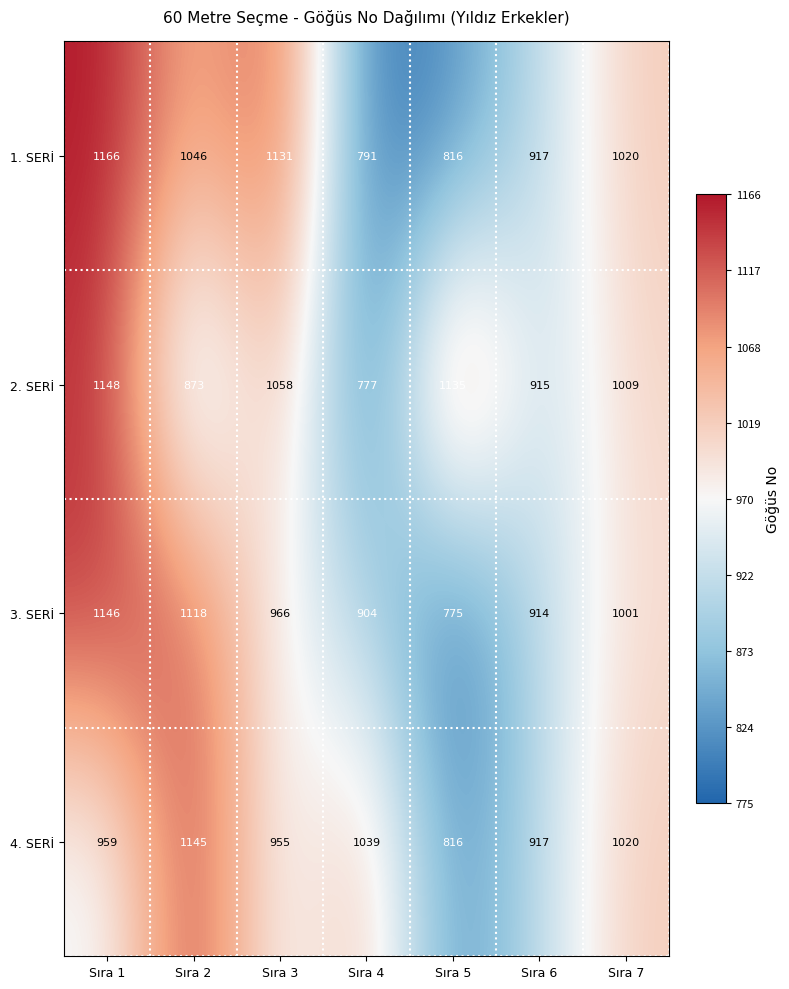

Which series has the largest range (max minus min)?

1. SERİ